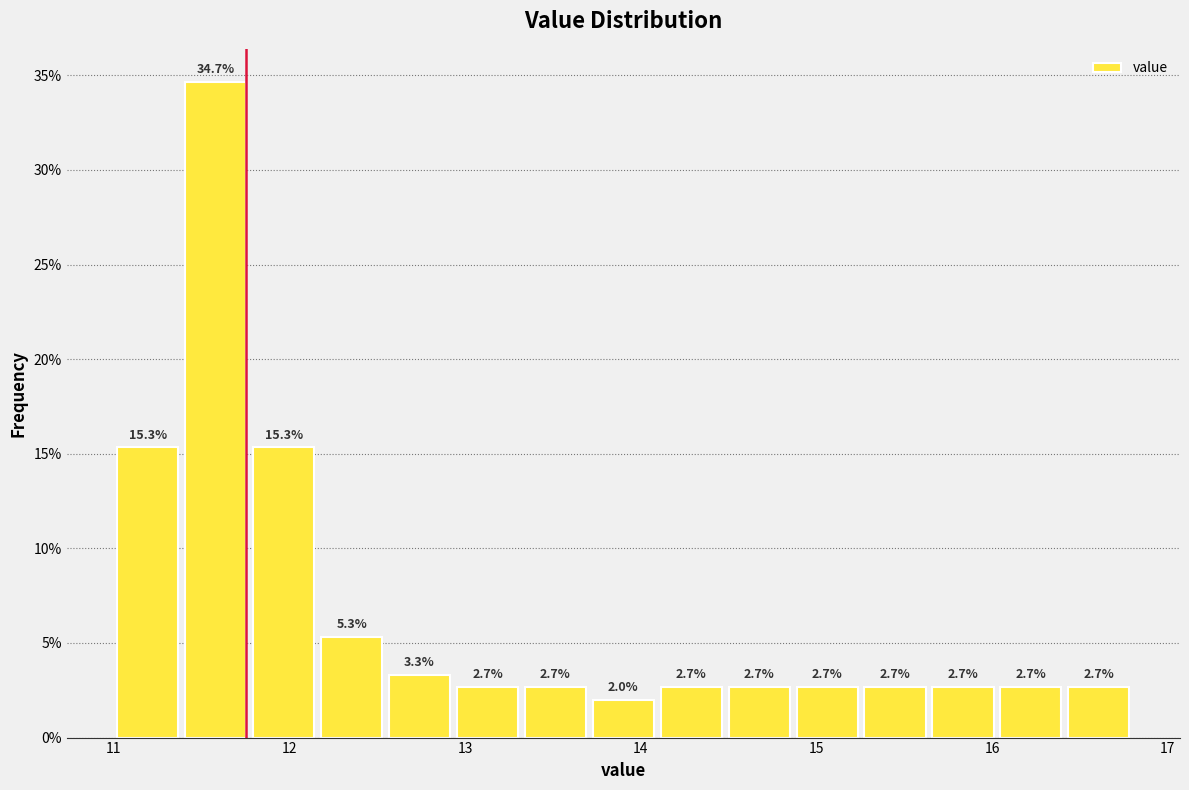

Around what value on the x-axis is the tallest bar? Give the approximate position of its centre, as read against the axis.

11.6